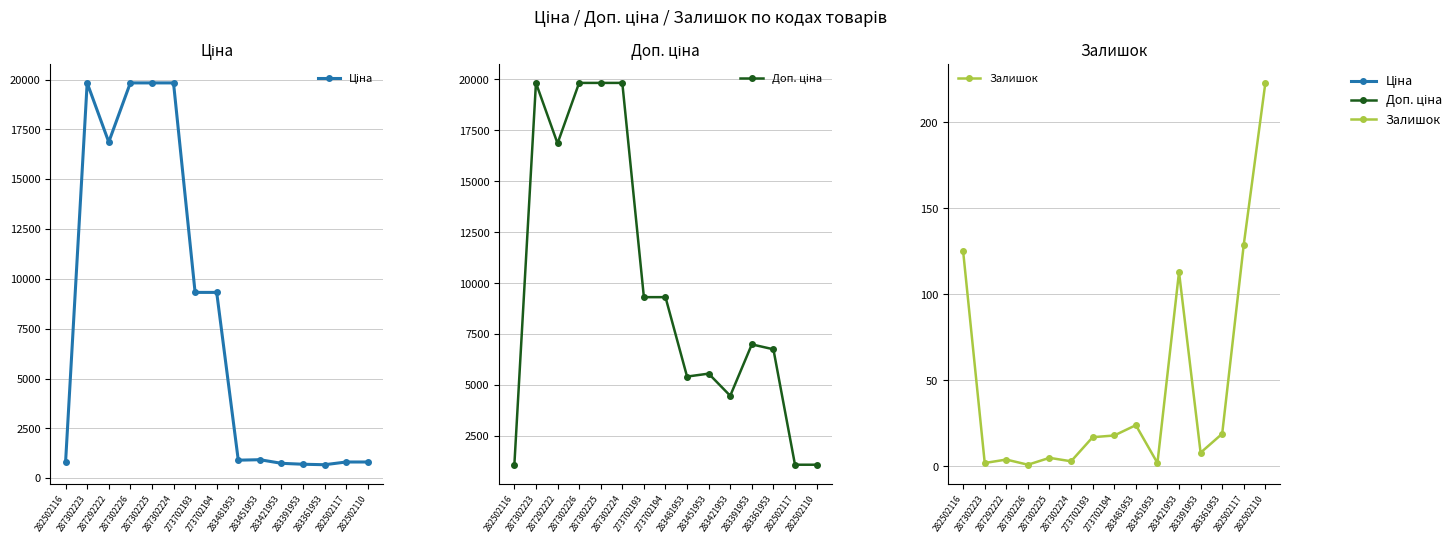

Reading left to right, what are all the values shown in this chart?

Ціна: 813.0	19831.1	16863.2	19831.1	19831.1	19831.1	9321.4	9321.4	904.3	928.3	747.2	700.4	676.4	813.0	813.0
Доп. ціна: 1101.8	19831.1	16863.2	19831.1	19831.1	19831.1	9321.4	9321.4	5425.9	5569.9	4483.2	7004.3	6764.4	1101.8	1101.8
Залишок: 125.0	2.0	4.0	1.0	5.0	3.0	17.0	18.0	24.0	2.0	113.0	8.0	19.0	129.0	223.0